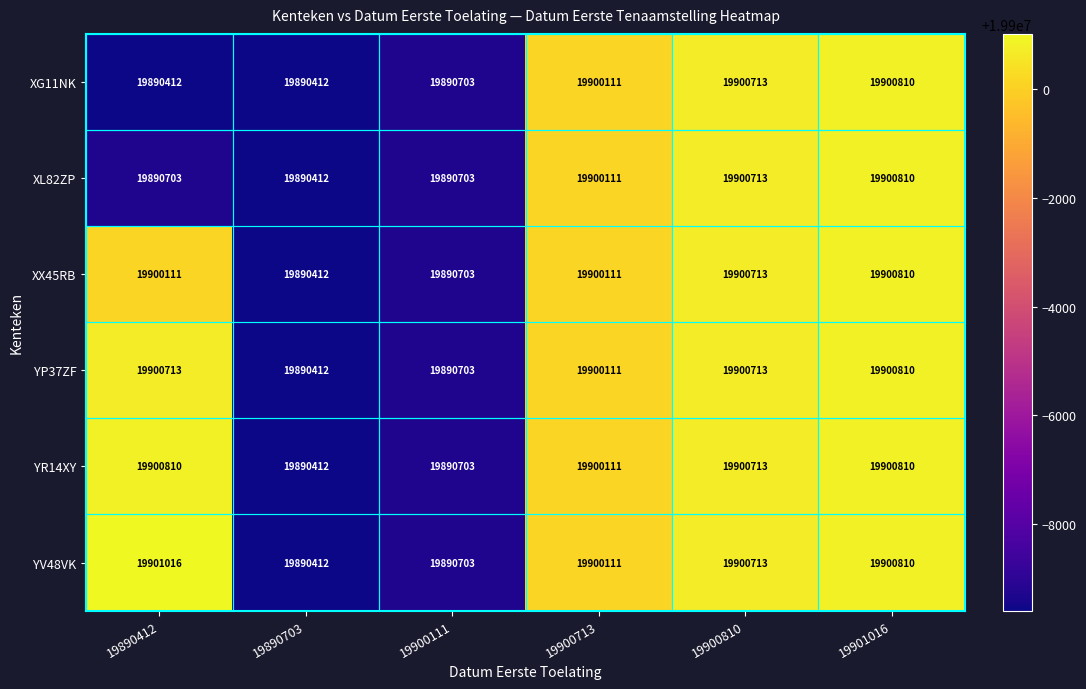

At how many categories does at least one series exceed 19893582?

4